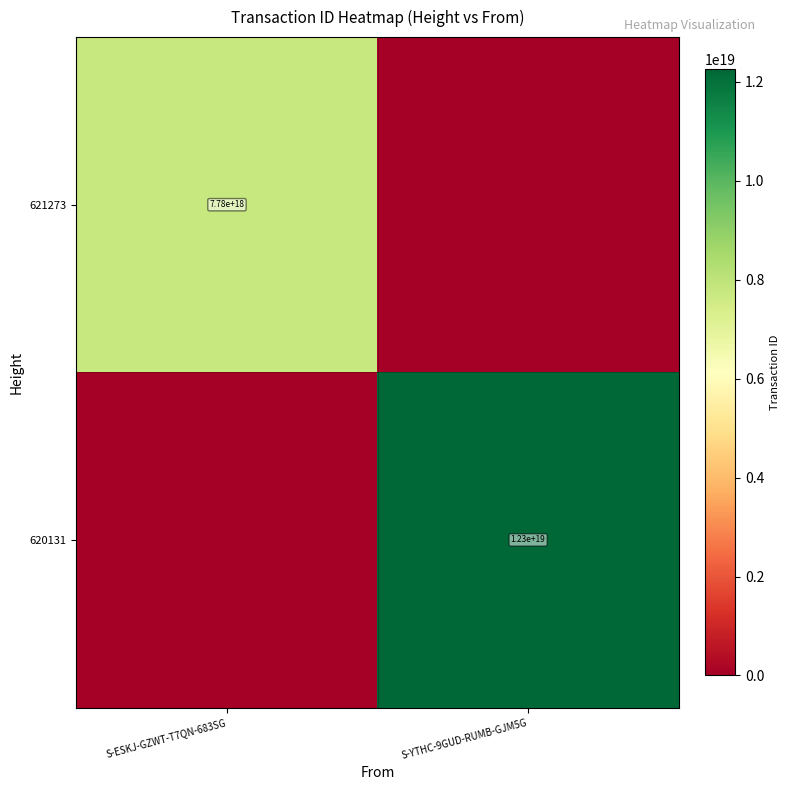

True or false: 621273 has a value of 4006916469511589888 at S-ESKJ-GZWT-T7QN-683SG.

False